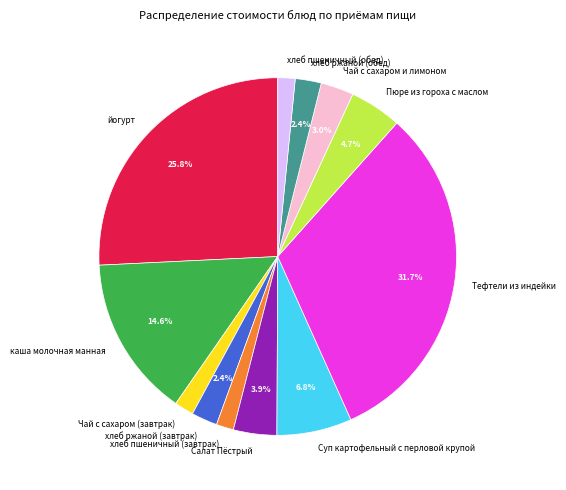

To the nearest percent, what is the combined percentage of хлеб ржаной (обед) and хлеб пшеничный (завтрак)?

4%